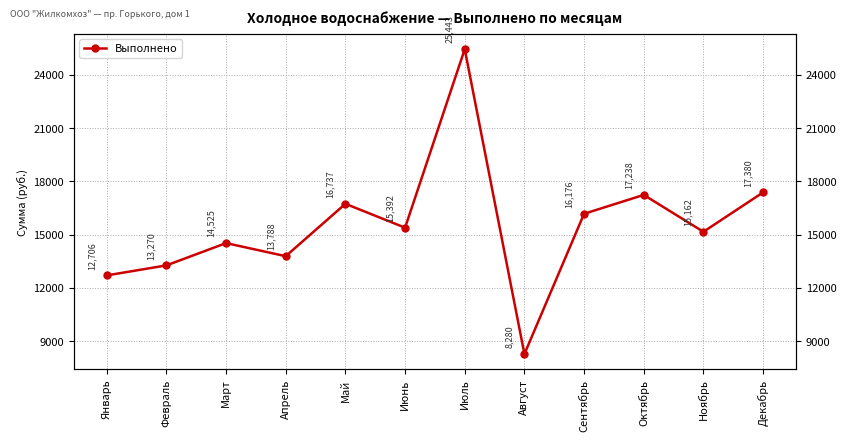

List the labels in order of value, smallest first.

Август, Январь, Февраль, Апрель, Март, Ноябрь, Июнь, Сентябрь, Май, Октябрь, Декабрь, Июль